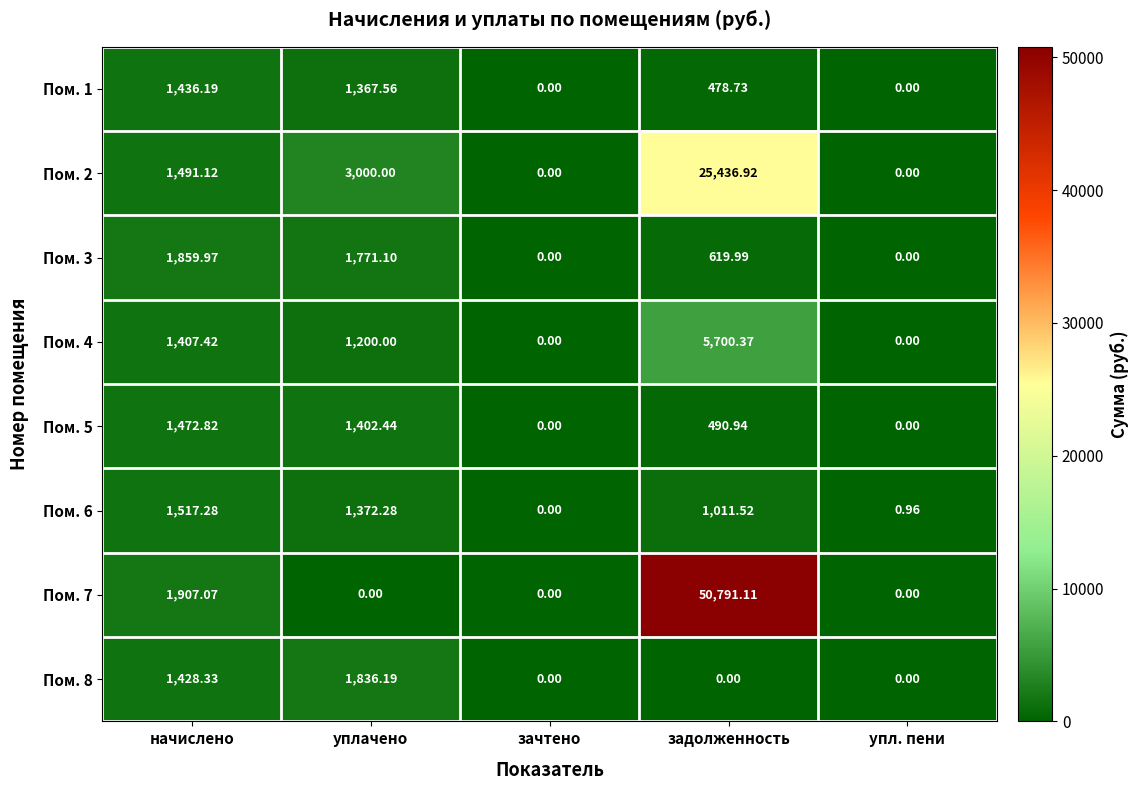

At which category is the sum across all series the highest?

задолженность